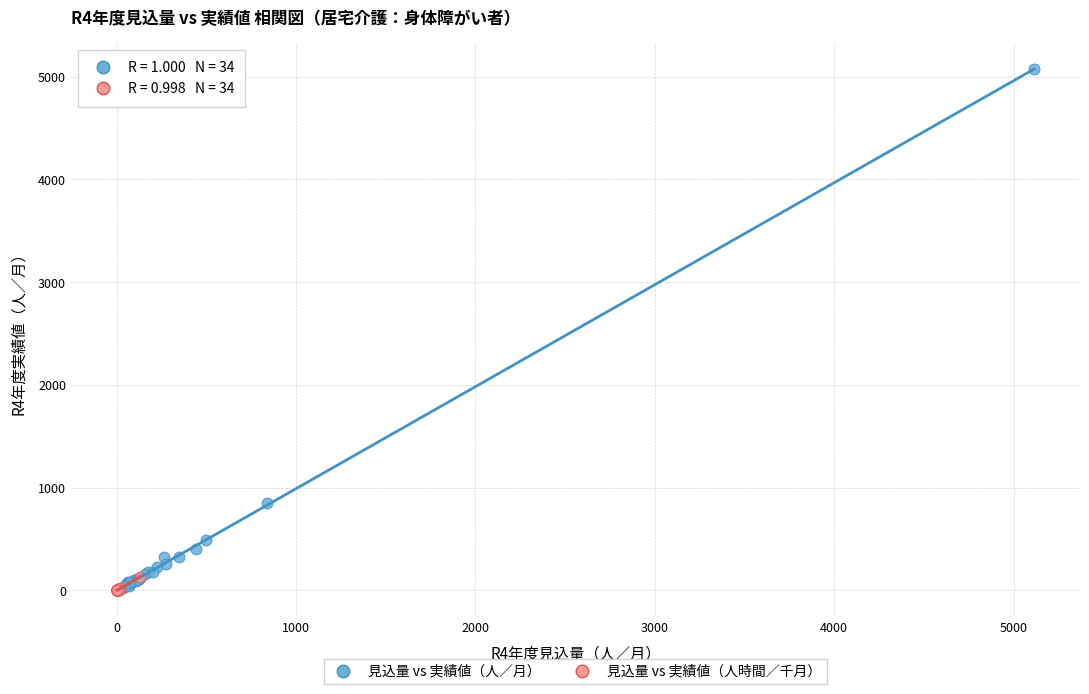

Which series has the widest spread of Y values?

見込量 vs 実績値（人／月）